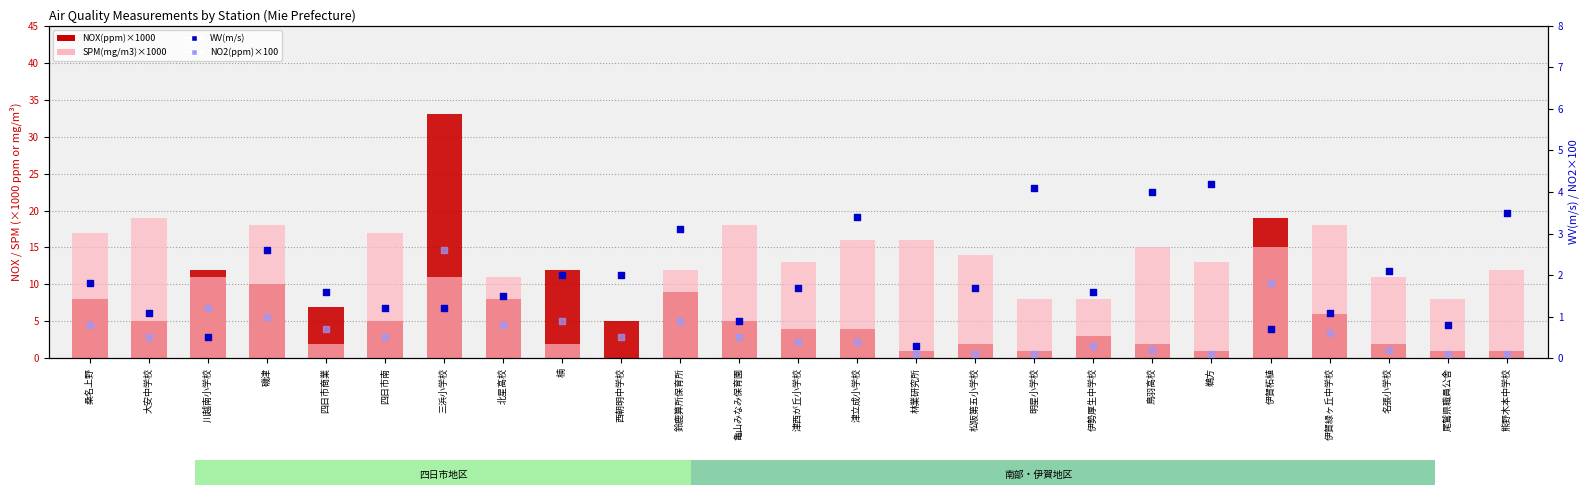

At which category is the sum across all series the highest?

三浜小学校